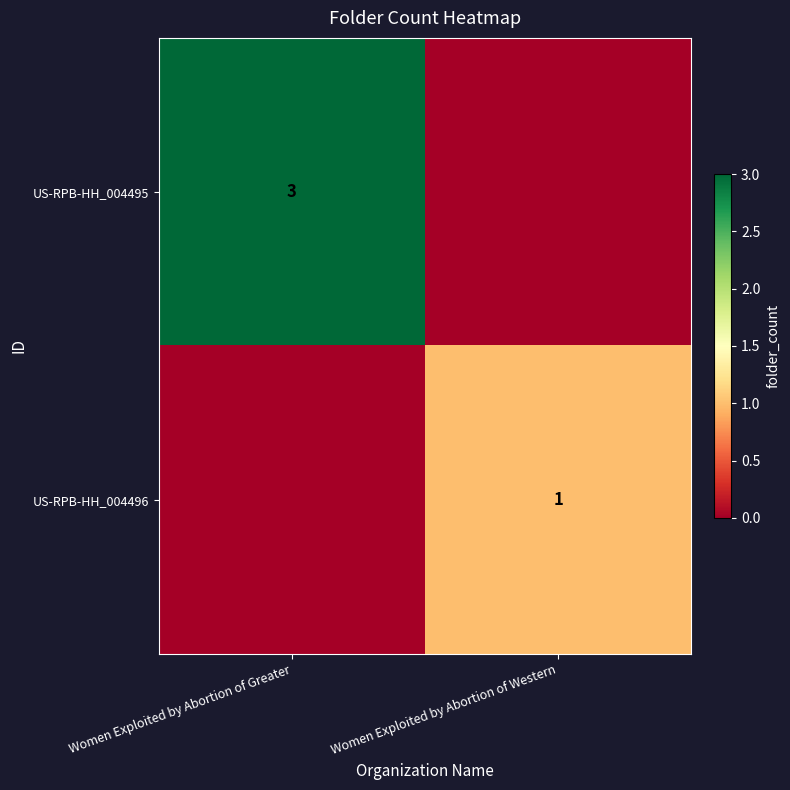

Is the value of US-RPB-HH_004496 at Women Exploited by Abortion of Western greater than the value of US-RPB-HH_004495 at Women Exploited by Abortion of Greater?

No